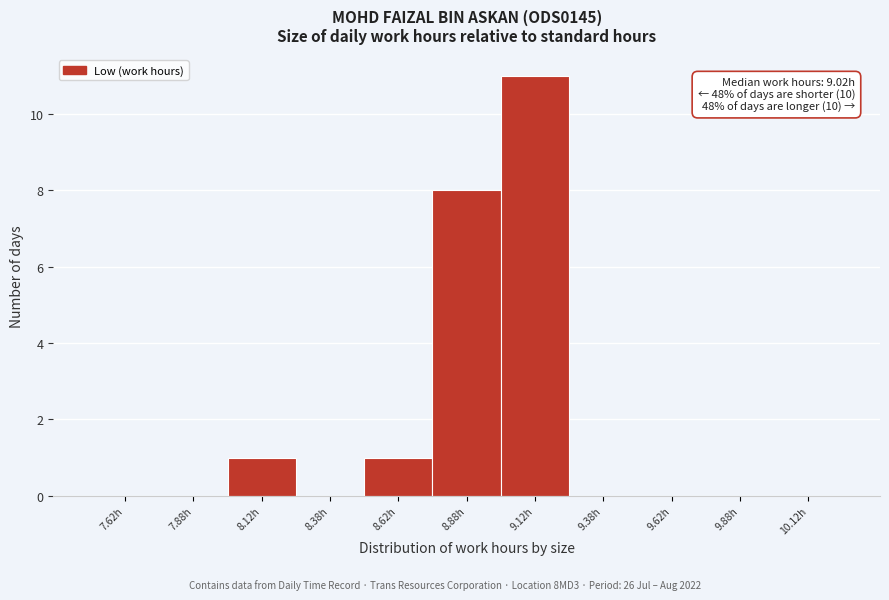

Which range on the x-axis has the tallest bar?

9.00 to 9.25